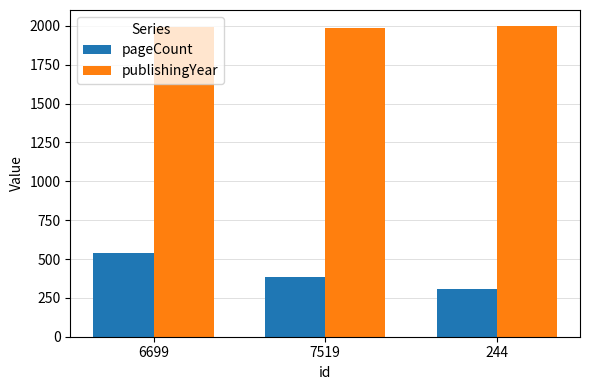

True or false: pageCount has a value of 536 at 6699.

True